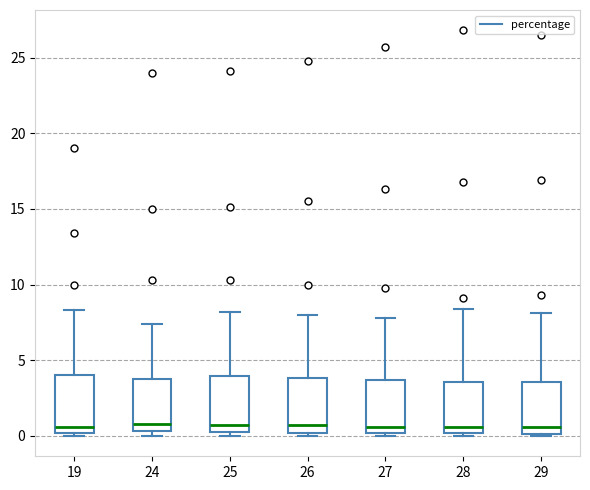

Reading left to right, transcribe this box plot: for each box, give where its median line is, the range the box spans, and where its two whiskers end, as read against the y-axis. The values are not printed on the chart, so give them approximately, as read against the axis.

19: median 0.5, box 0.0 to 4.0, whiskers 0.0 (just below the box's lower edge) to 8.5
24: median 1.0, box 0.5 to 4.0, whiskers 0.0 to 7.5
25: median 0.5 (just above the box's lower edge), box 0.5 to 4.0, whiskers 0.0 to 8.0
26: median 0.5, box 0.0 to 4.0, whiskers 0.0 (just below the box's lower edge) to 8.0
27: median 0.5, box 0.0 to 3.5, whiskers 0.0 (just below the box's lower edge) to 8.0
28: median 0.5, box 0.0 to 3.5, whiskers 0.0 (just below the box's lower edge) to 8.5
29: median 0.5, box 0.0 to 3.5, whiskers 0.0 (just below the box's lower edge) to 8.0